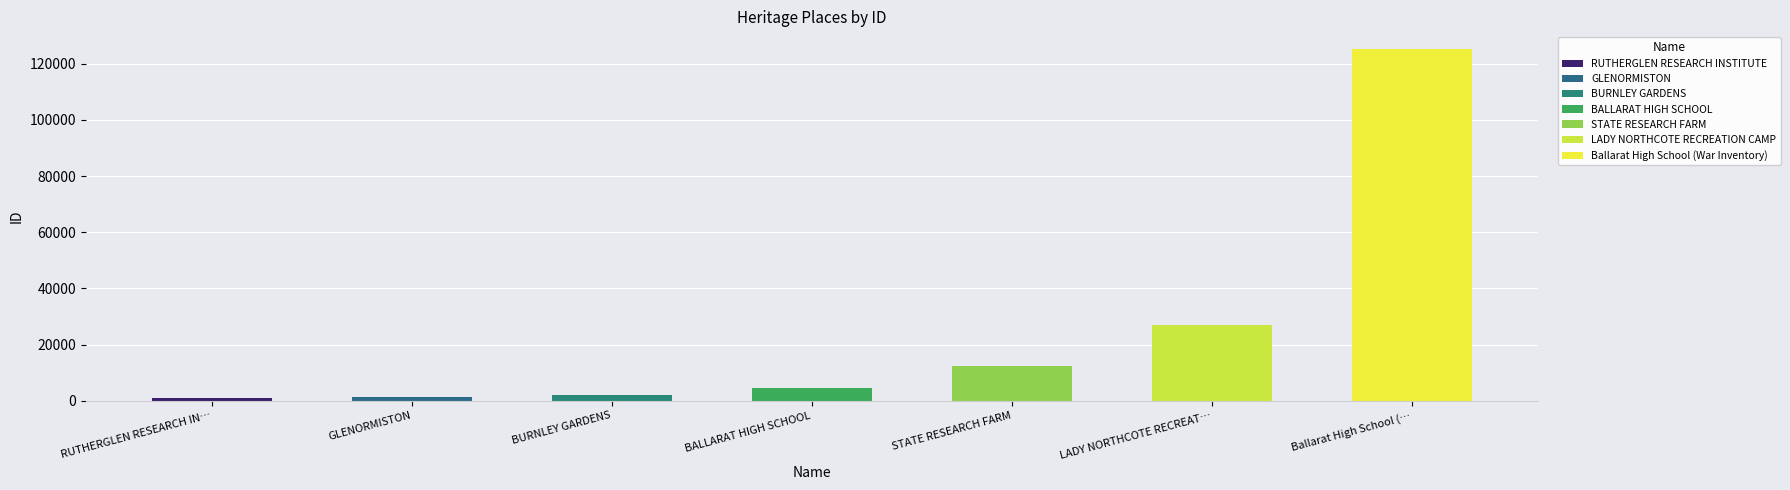

True or false: the data shows 37819 at LADY NORTHCOTE RECREATION CAMP.

False